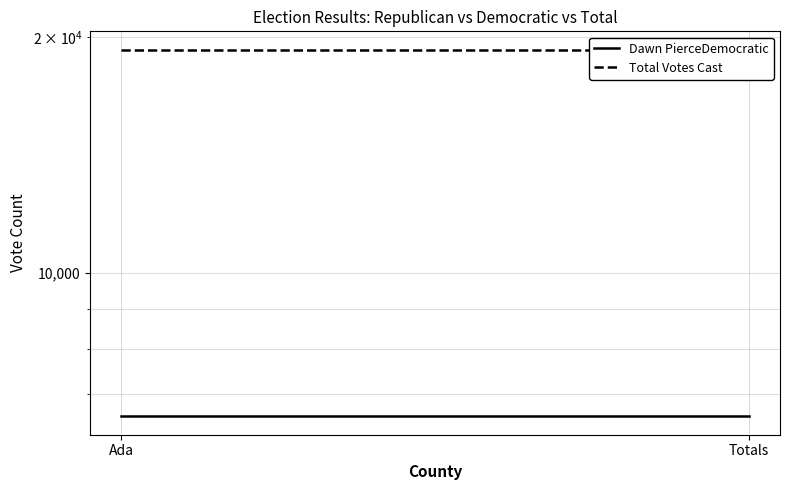

What is the smallest value displayed?

6559